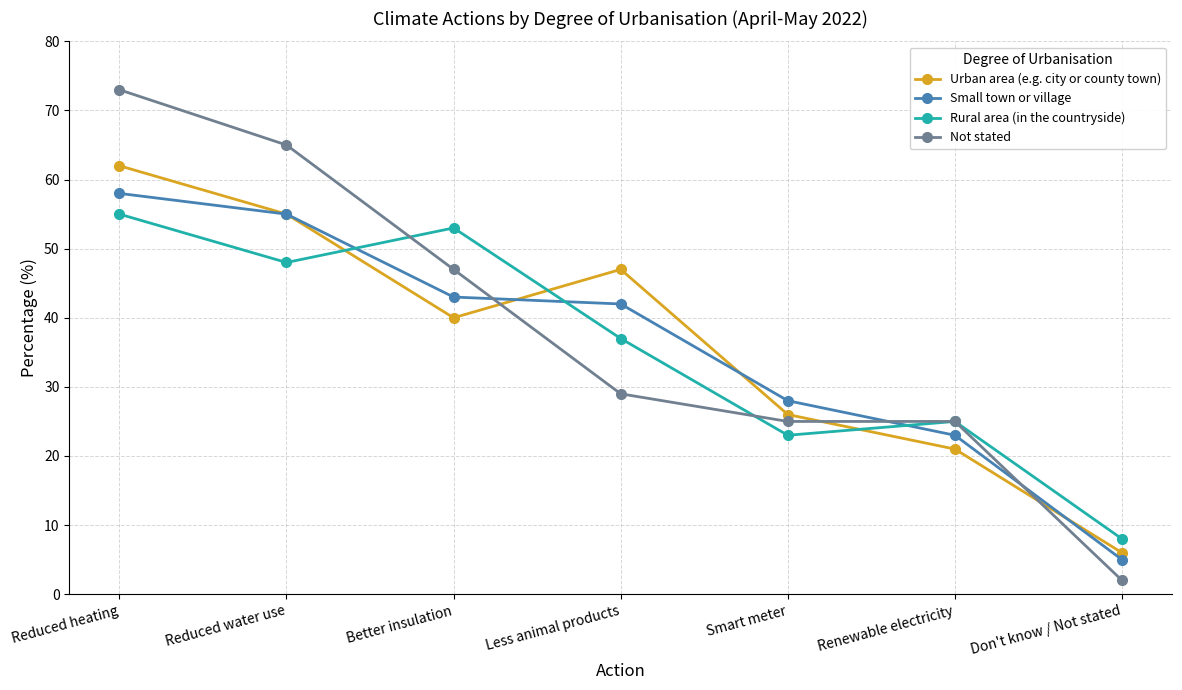

Is it true that Small town or village equals 14 at Renewable electricity?

False